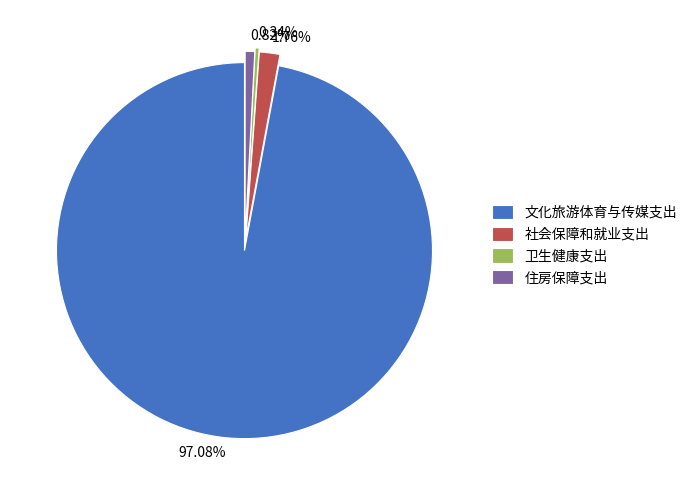

How many slices are in this pie chart?

4